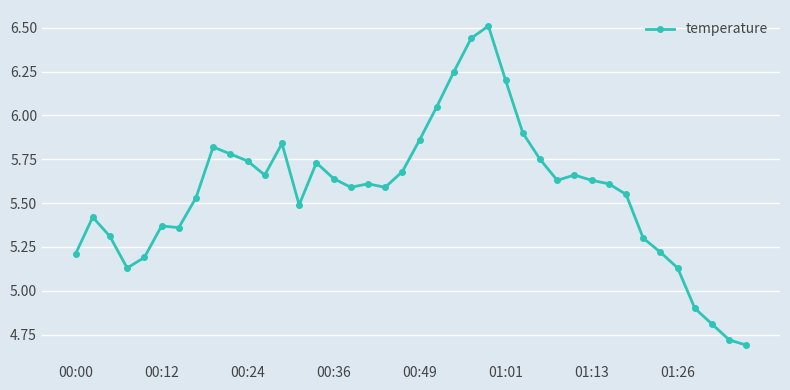

What is the difference between the maximum and minimum values?

1.8